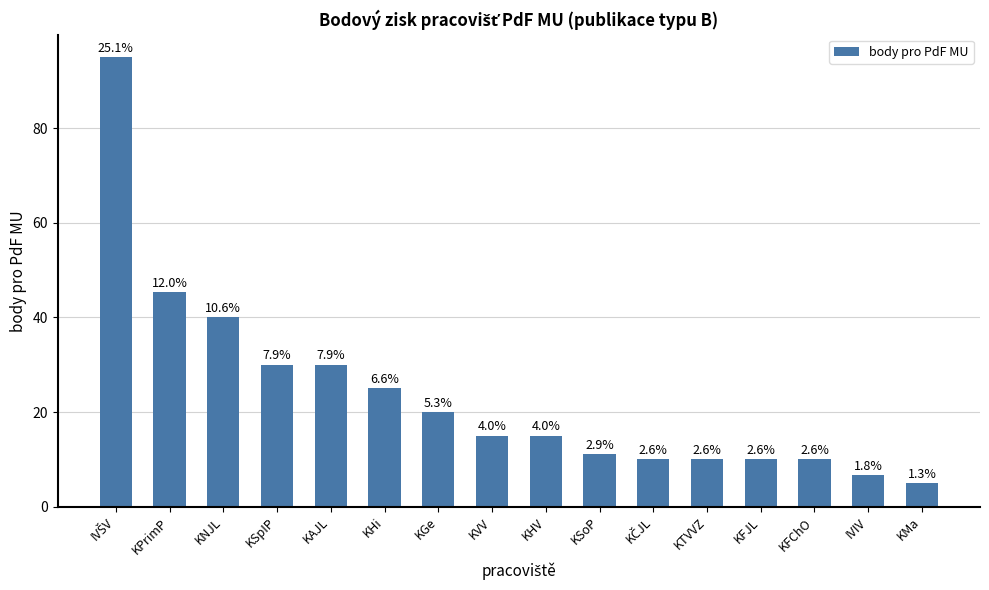

Reading right to left, extract all data points from this chart.

KMa=5.0	IVIV=6.7	KFChO=10.0	KFJL=10.0	KTVVZ=10.0	KČJL=10.0	KSoP=11.1	KHV=15.0	KVV=15.0	KGe=20.0	KHi=25.0	KAJL=30.0	KSpIP=30.0	KNJL=40.0	KPrimP=45.3	IVŠV=95.0